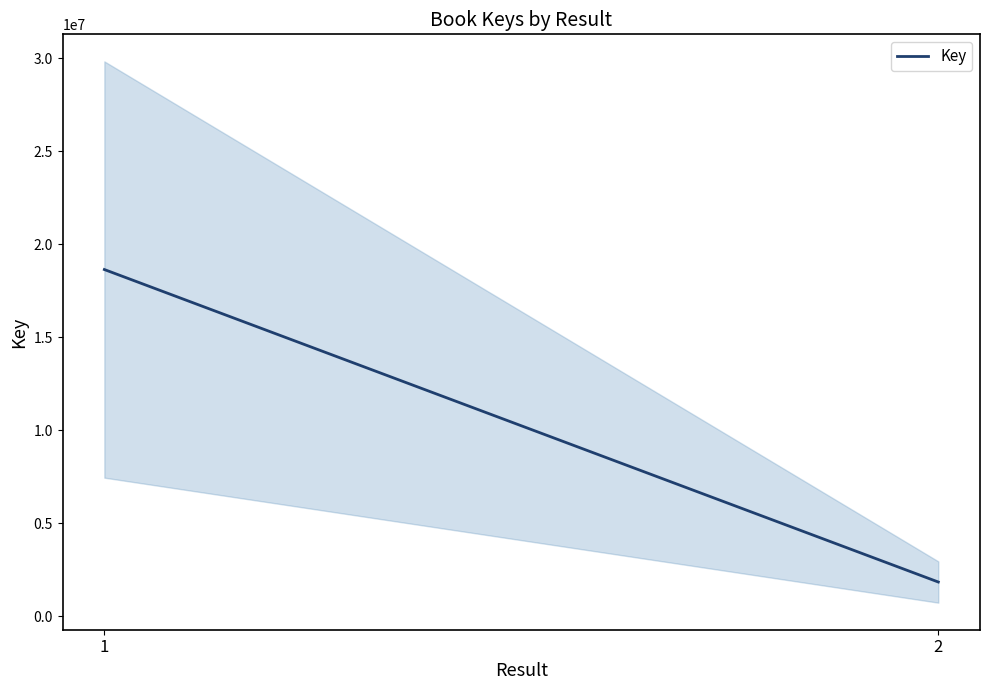

Which category has the lowest value across all series?

2